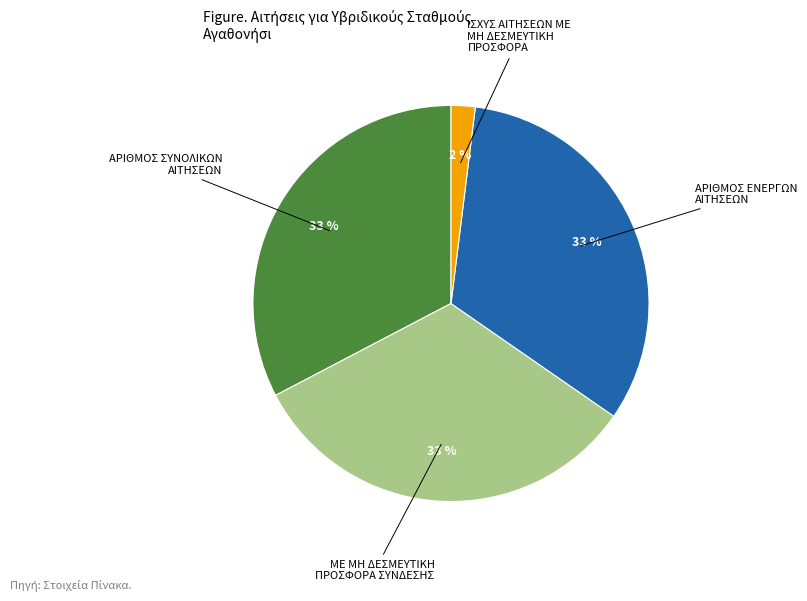

Does any single category account for the majority?

No